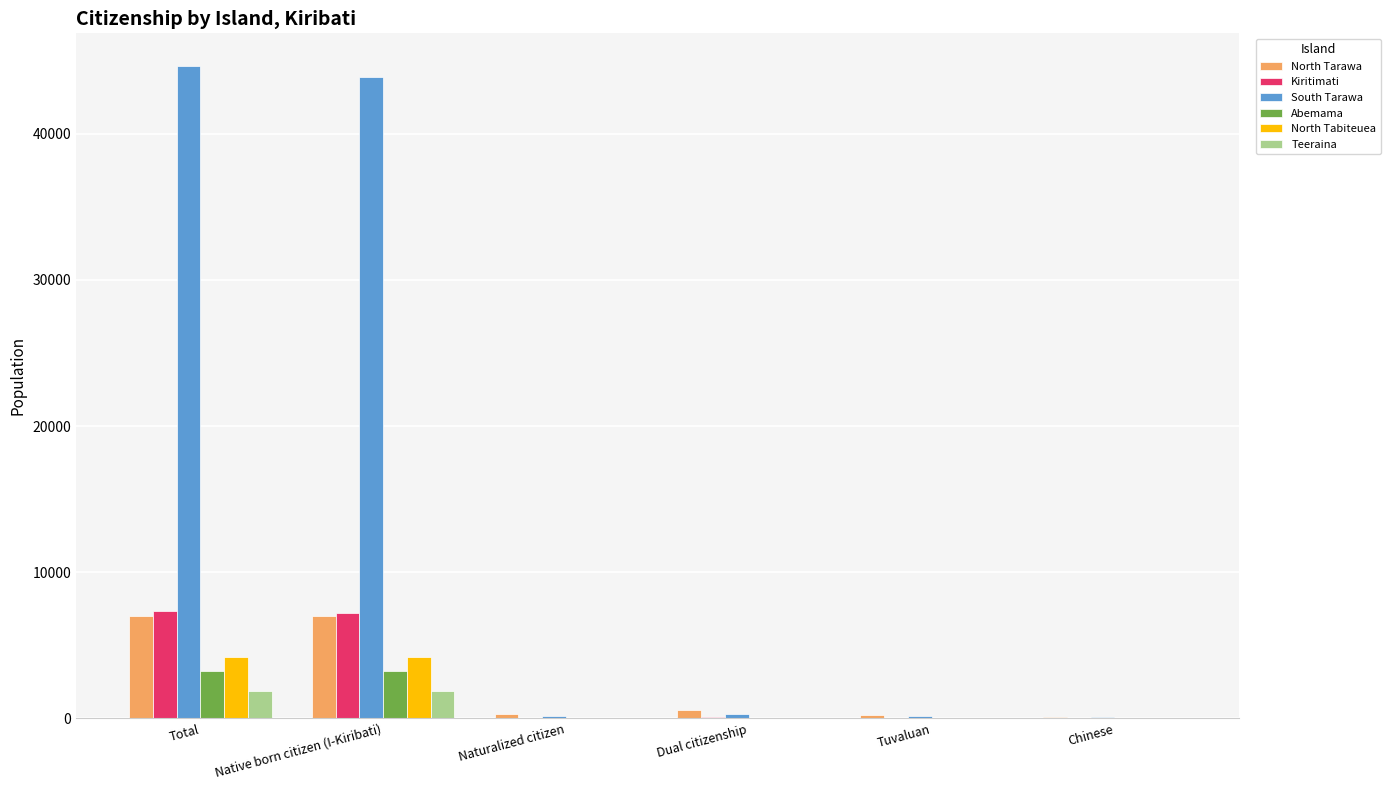

How many distinct data groups are displayed?

6